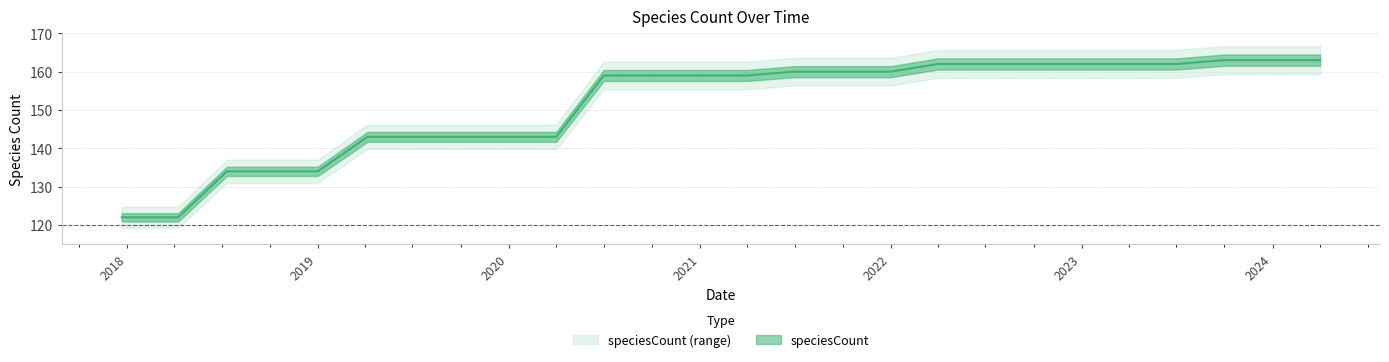

At which label does the data first exceed 159?

2021-07-01